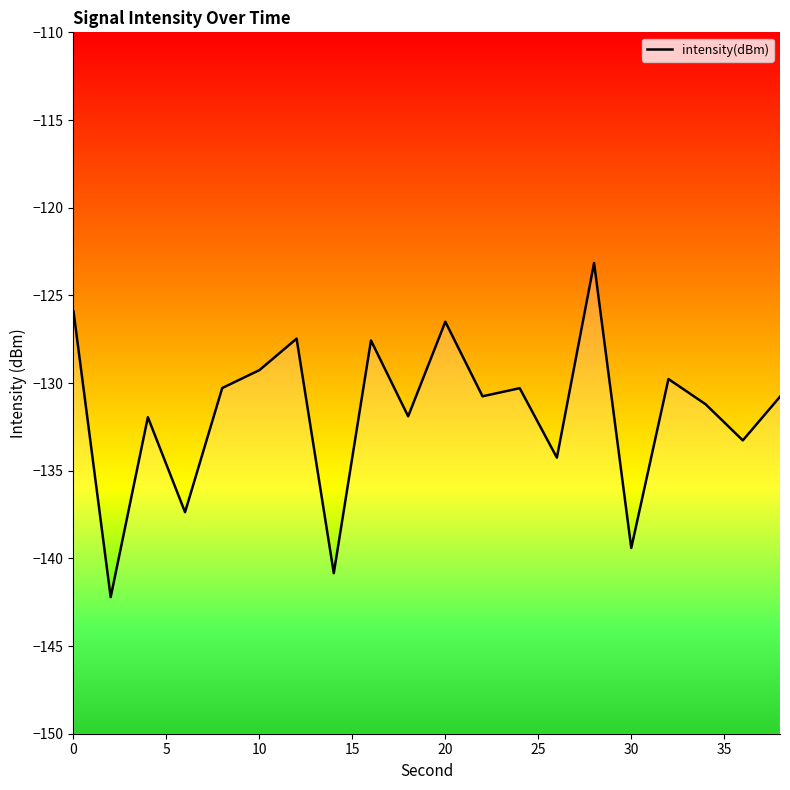

What value does the data have at 30?

-139.4